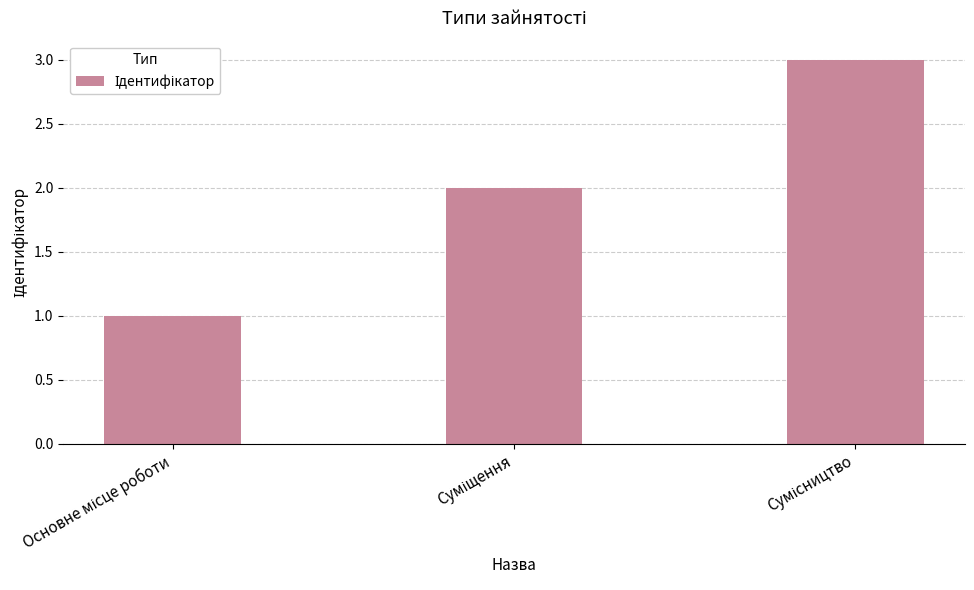

What is the sum of all values?

6